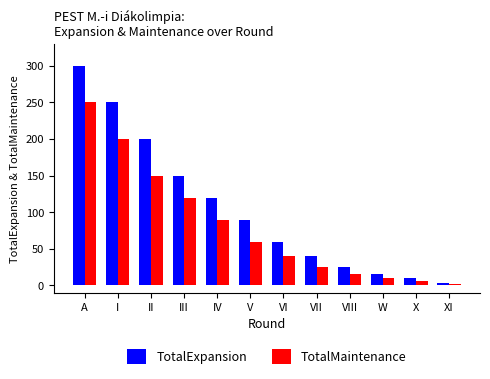

Is it true that TotalExpansion equals 300 at A?

True